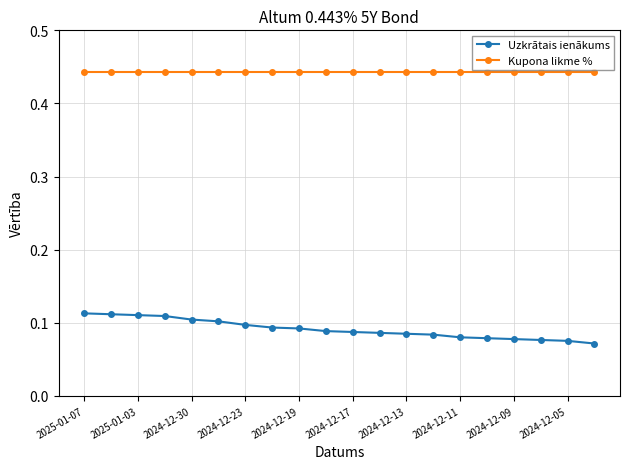

List the series in order of their overall mean, lowest first.

Uzkrātais ienākums, Kupona likme %